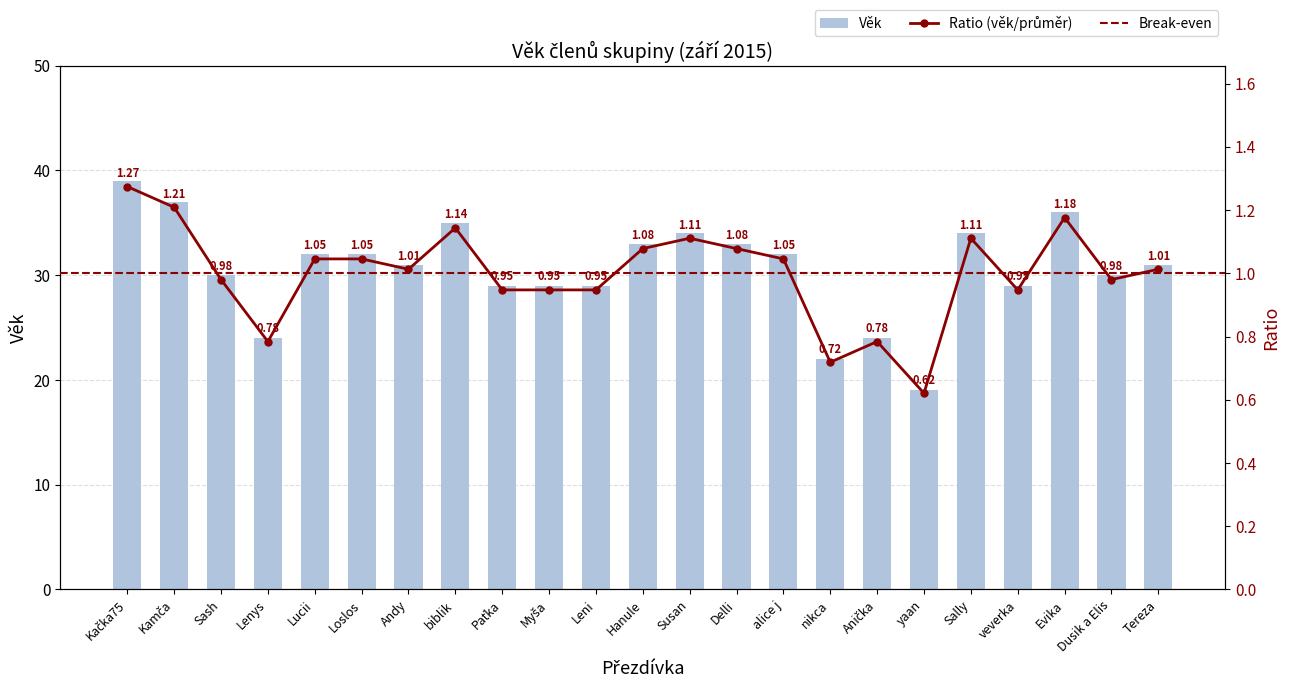

Approximately how many times larger is the value at biblik compared to Lenys?

1.5